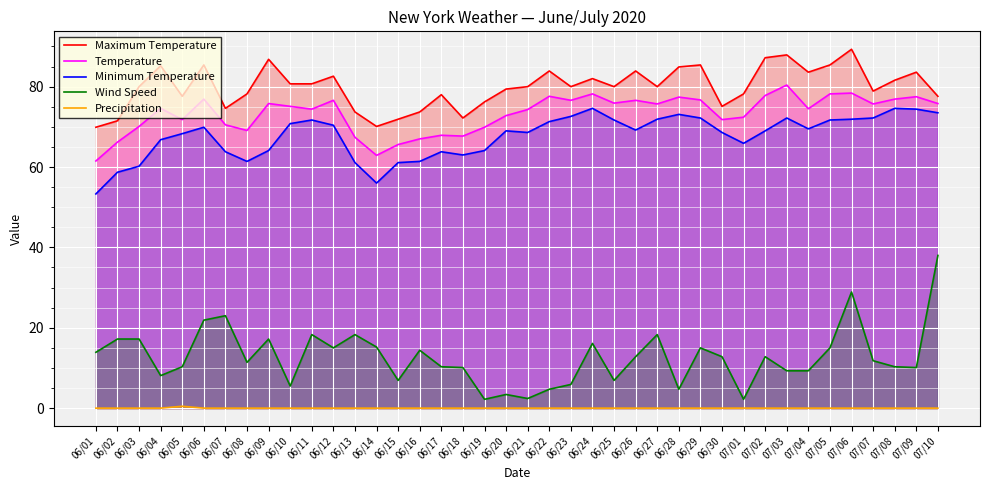

The Temperature series shows 76.6 at 06/26. True or false?

True